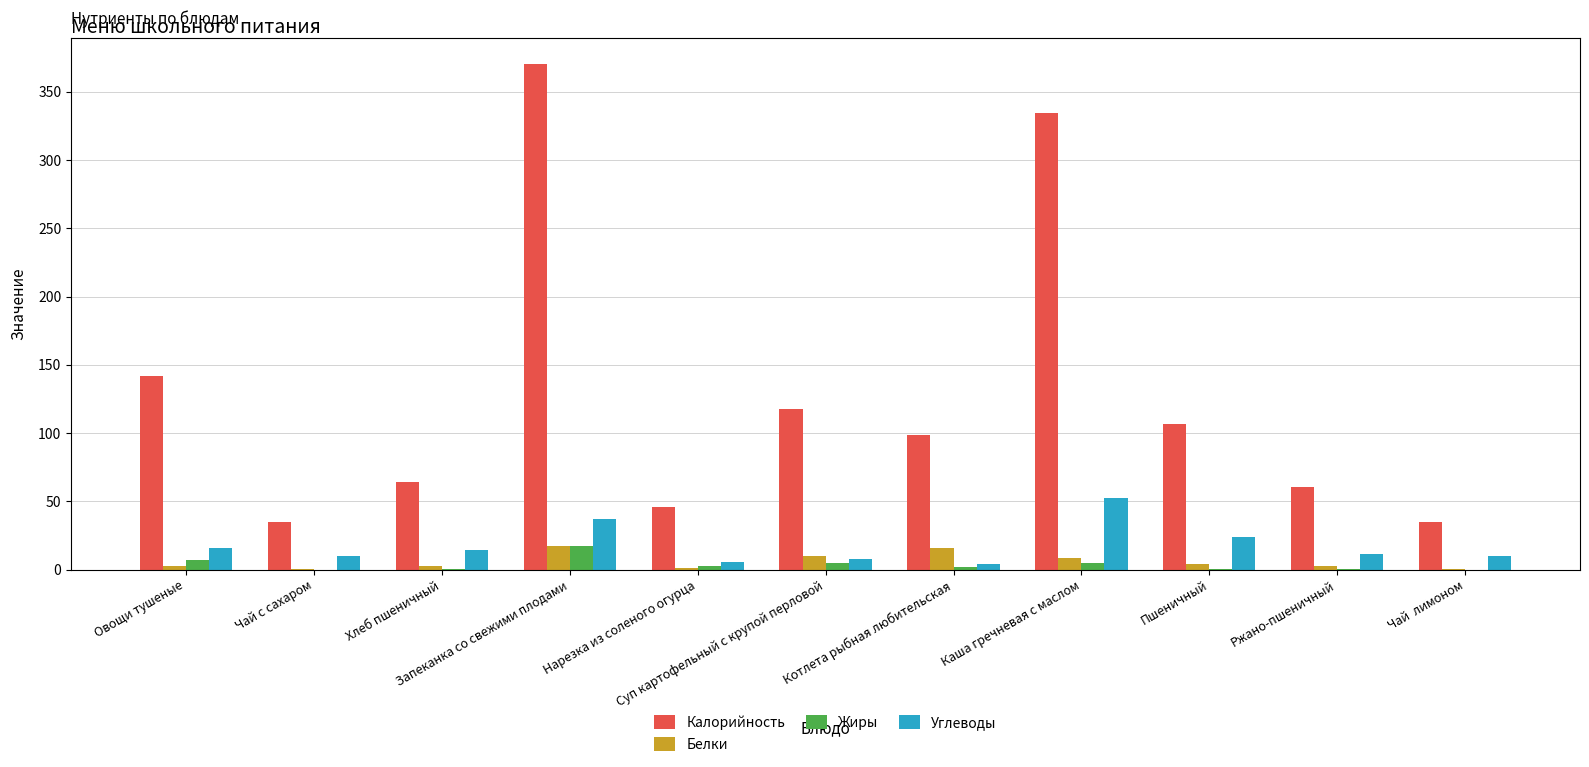

What is the greatest value displayed?

370.8